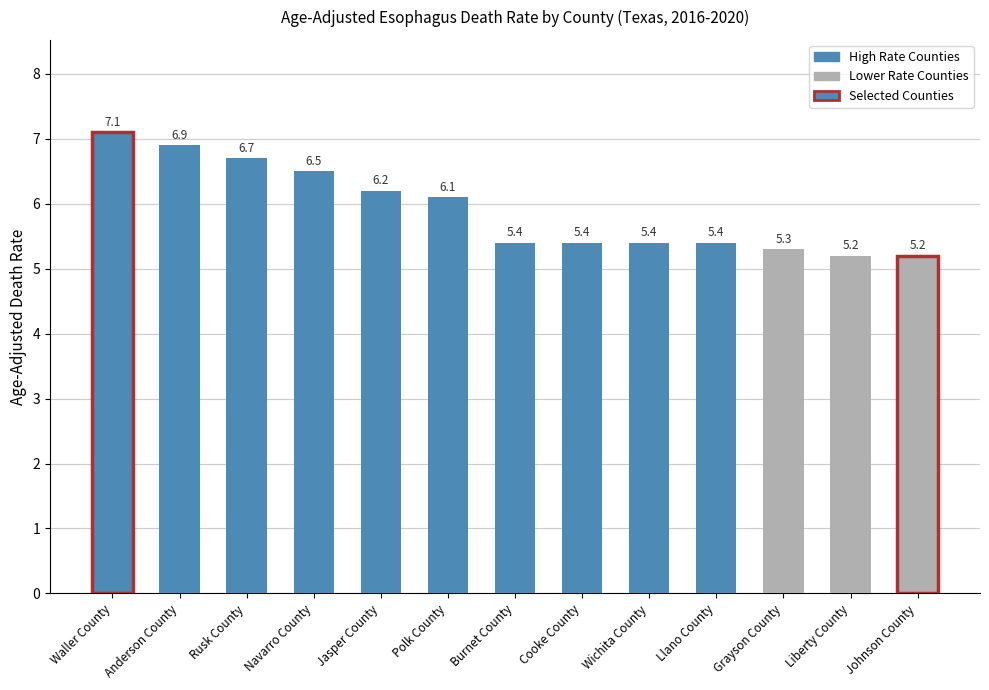

Reading left to right, extract all data points from this chart.

7.1	6.9	6.7	6.5	6.2	6.1	5.4	5.4	5.4	5.4	5.3	5.2	5.2